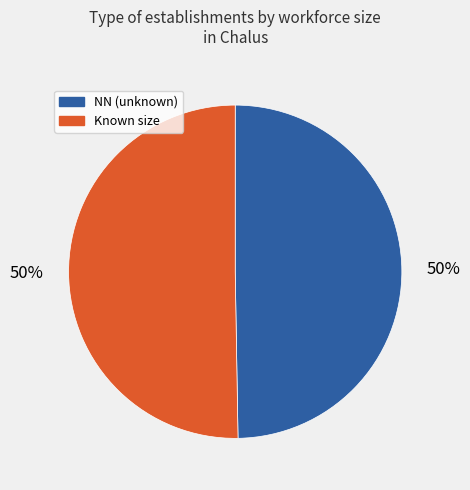

To the nearest percent, what is the average slice percentage?

50%